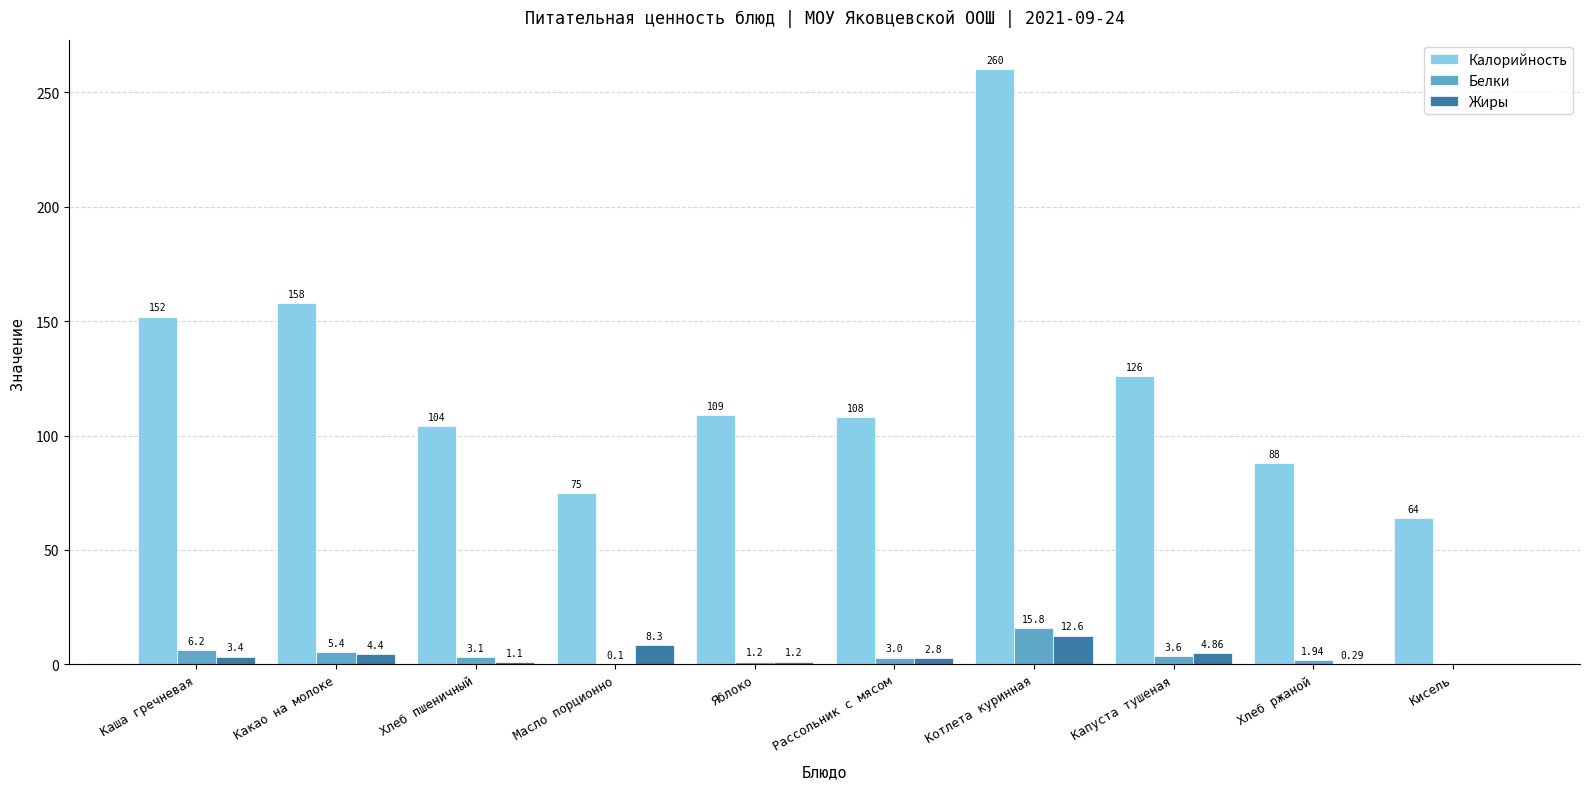

What is the average value of the Белки series?

4.0